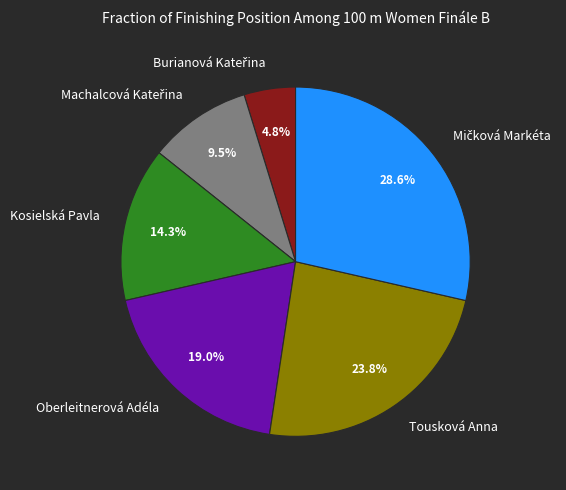

What portion of the pie excludes Kosielská Pavla?

85.7%